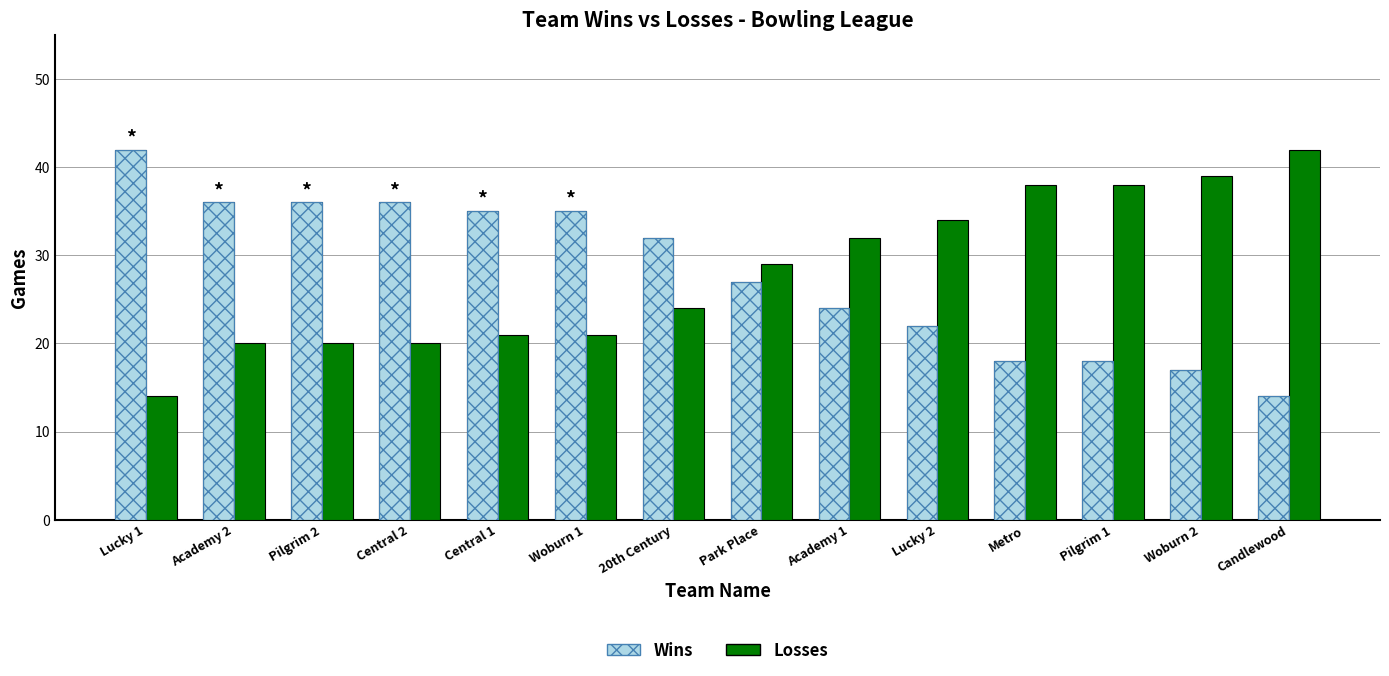

Which series has the largest range (max minus min)?

Wins